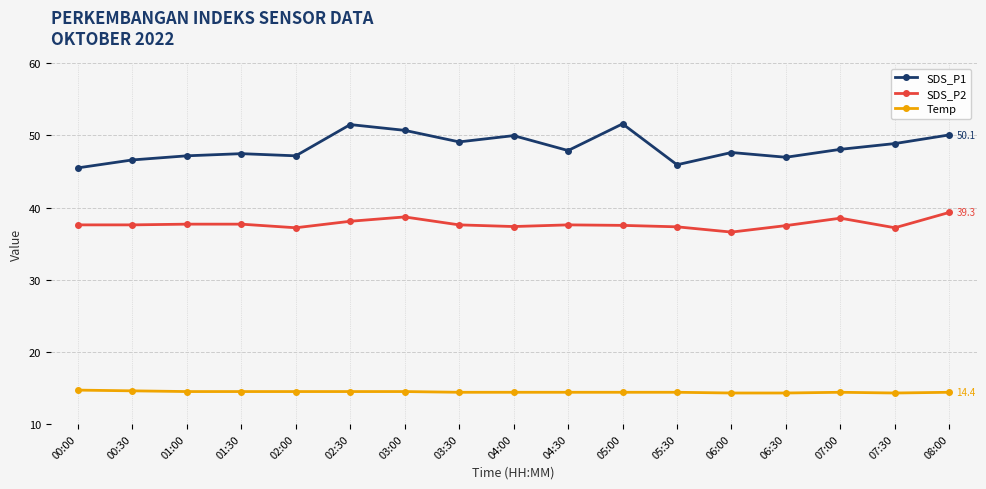

Rank the series by their maximum value, from highest to lowest.

SDS_P1, SDS_P2, Temp